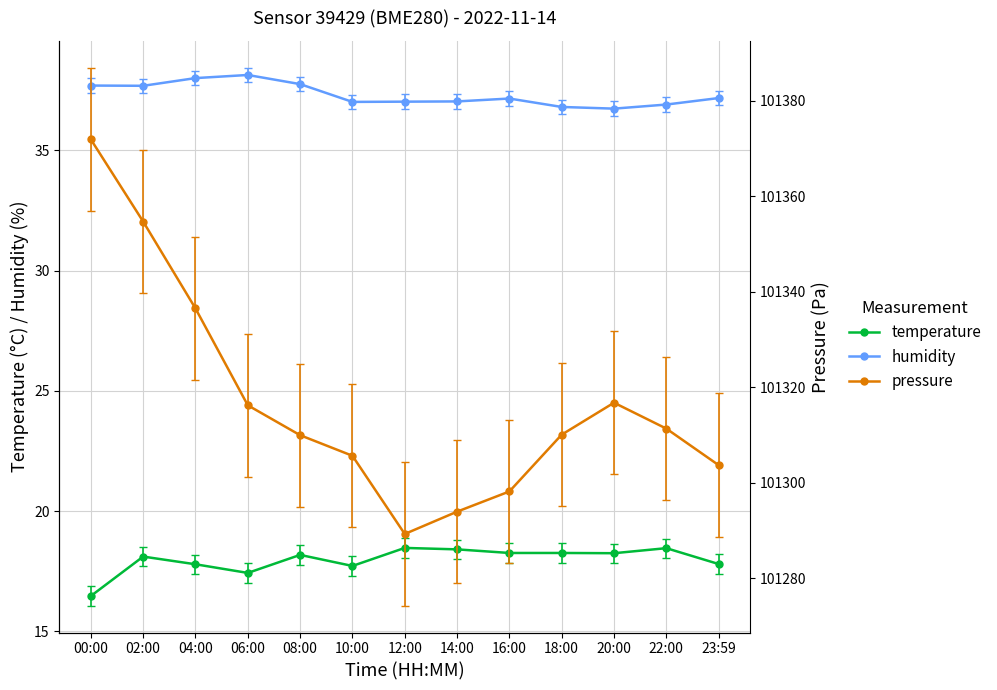

Which label corresponds to the smallest value in the chart?

00:00